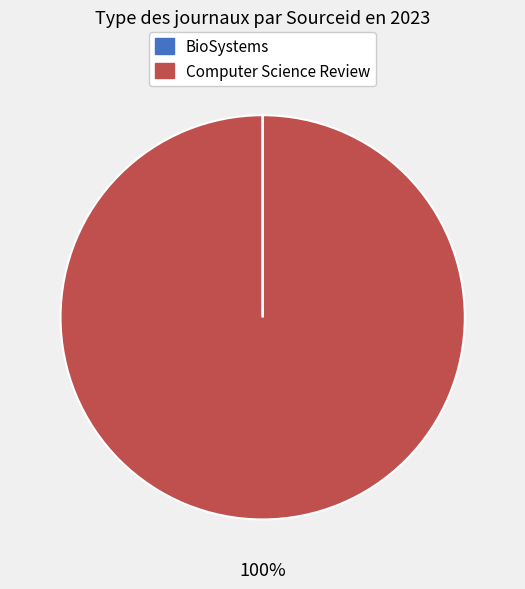

The Computer Science Review slice represents 100% of the pie. True or false?

True